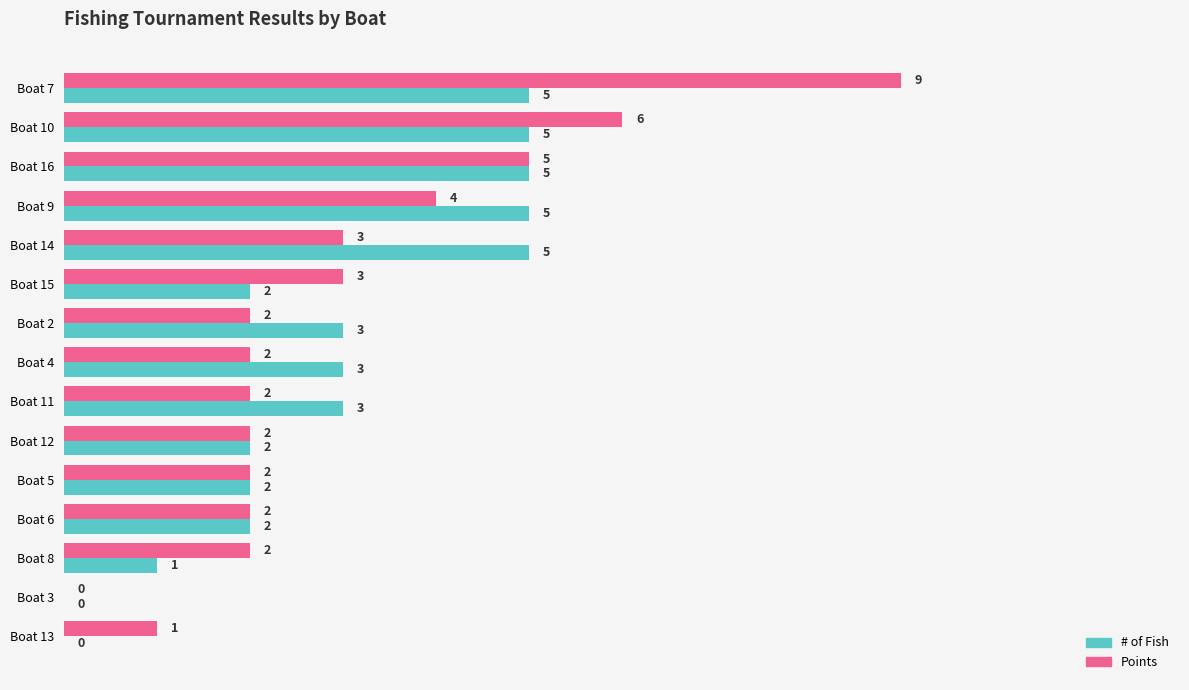

The # of Fish series shows 2 at Boat 15. True or false?

True